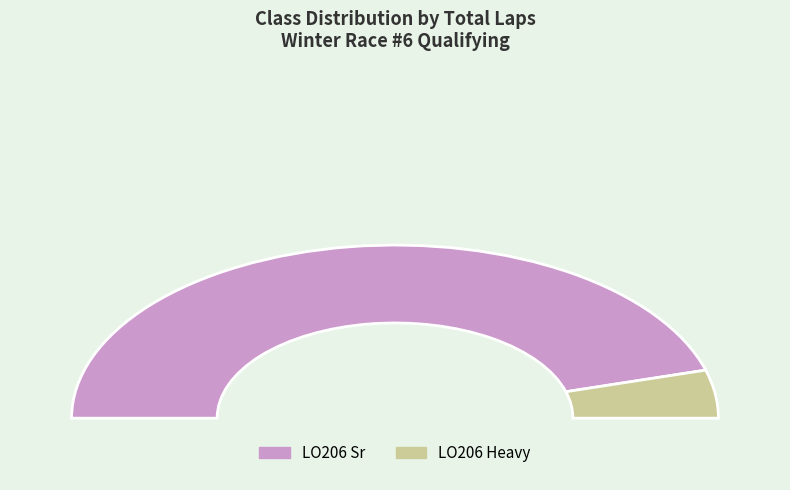

Which has a higher value, LO206 Sr or LO206 Heavy?

LO206 Sr